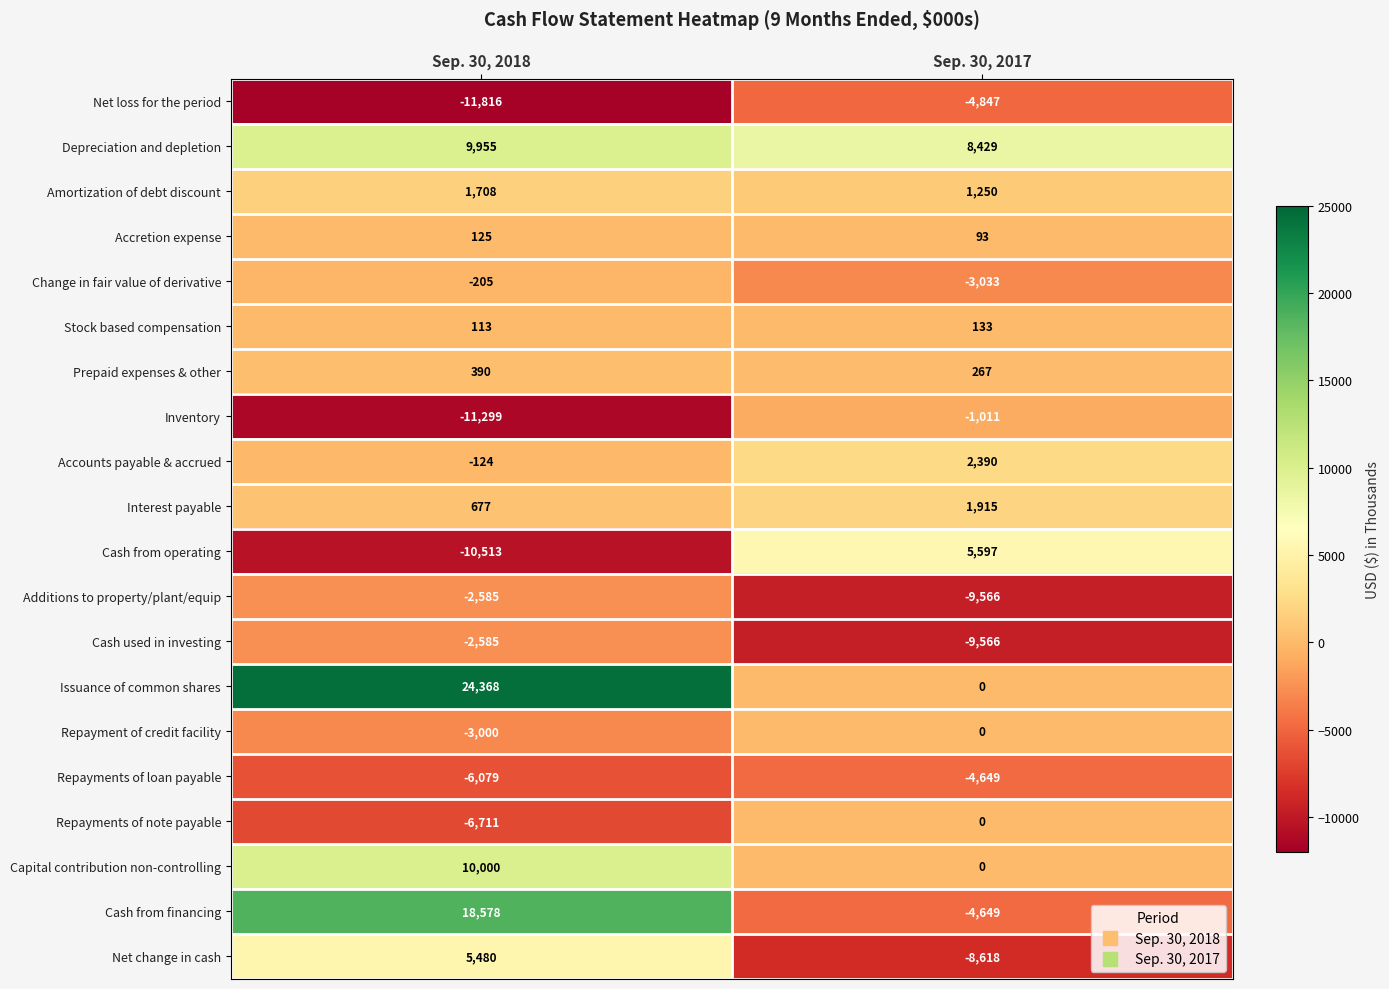

List the labels in order of Accretion expense value, largest first.

Sep. 30, 2018, Sep. 30, 2017